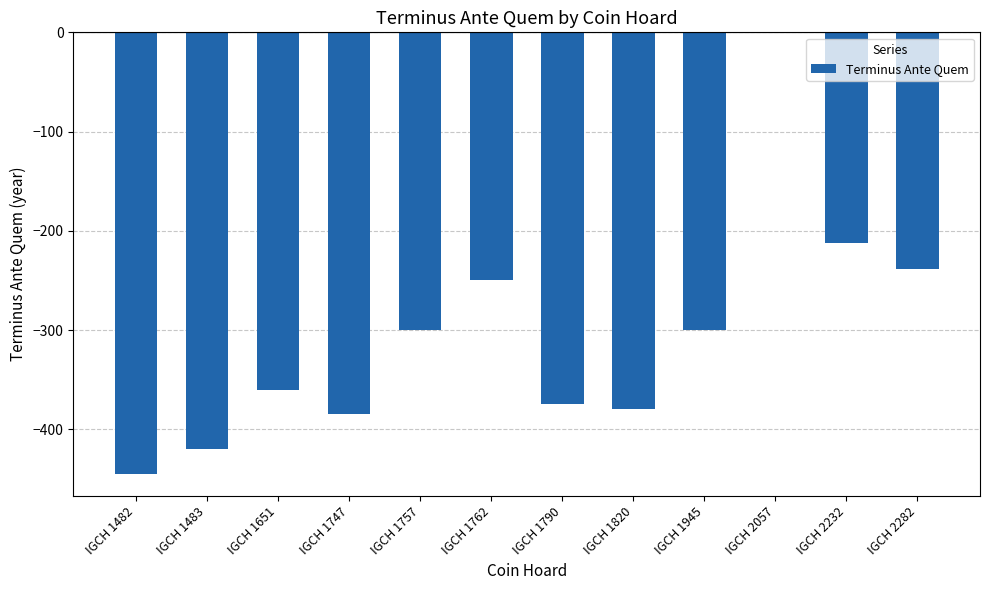

What is the change in value from IGCH 1651 to IGCH 1757?

+60